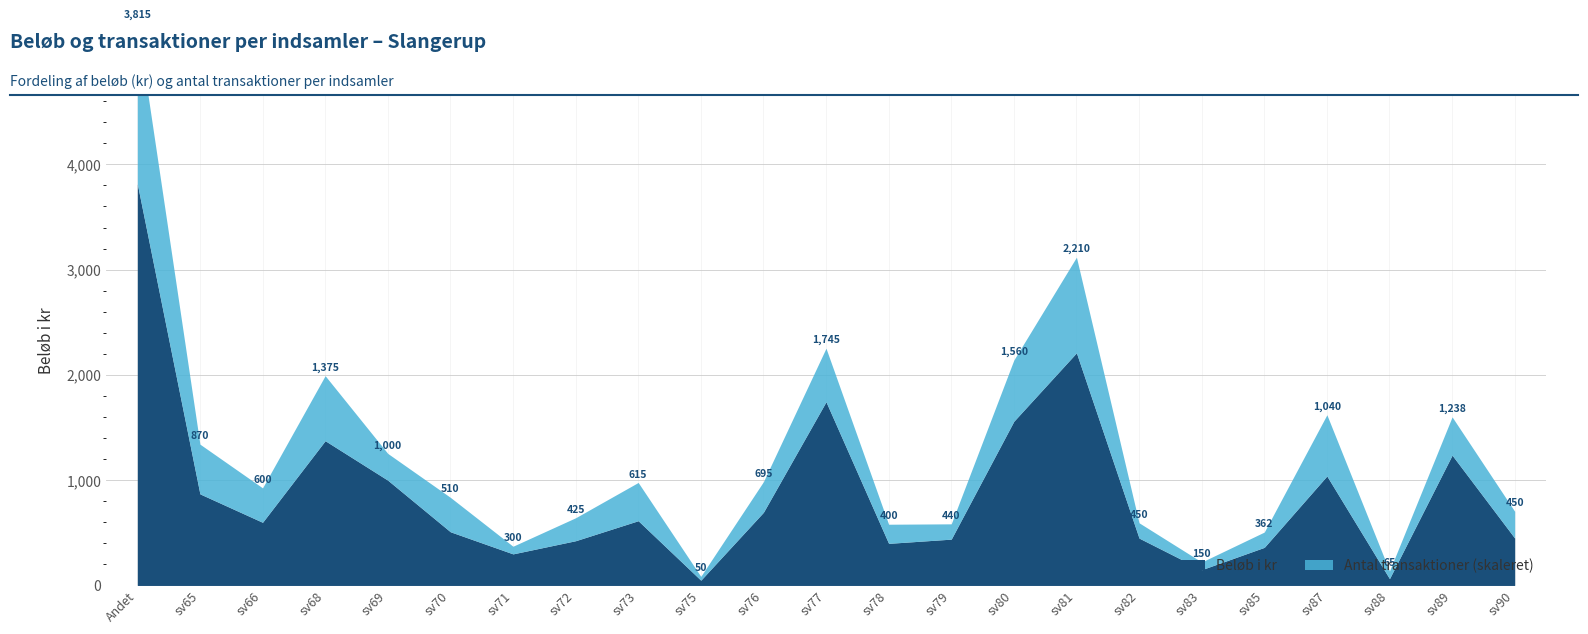

True or false: Antal transaktioner and Beløb i kr intersect in this chart.

False